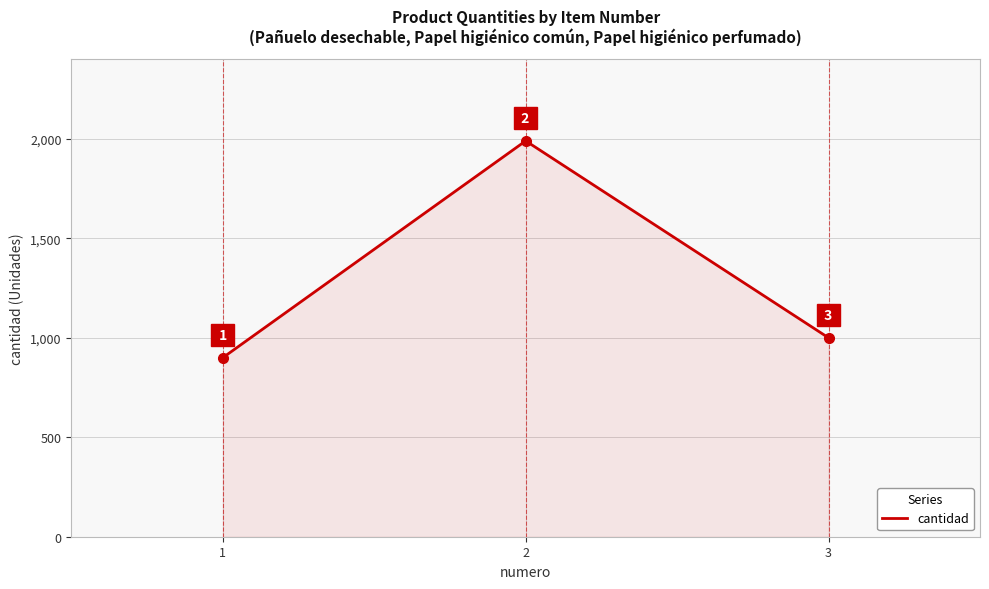

List the labels in order of value, largest first.

2, 3, 1